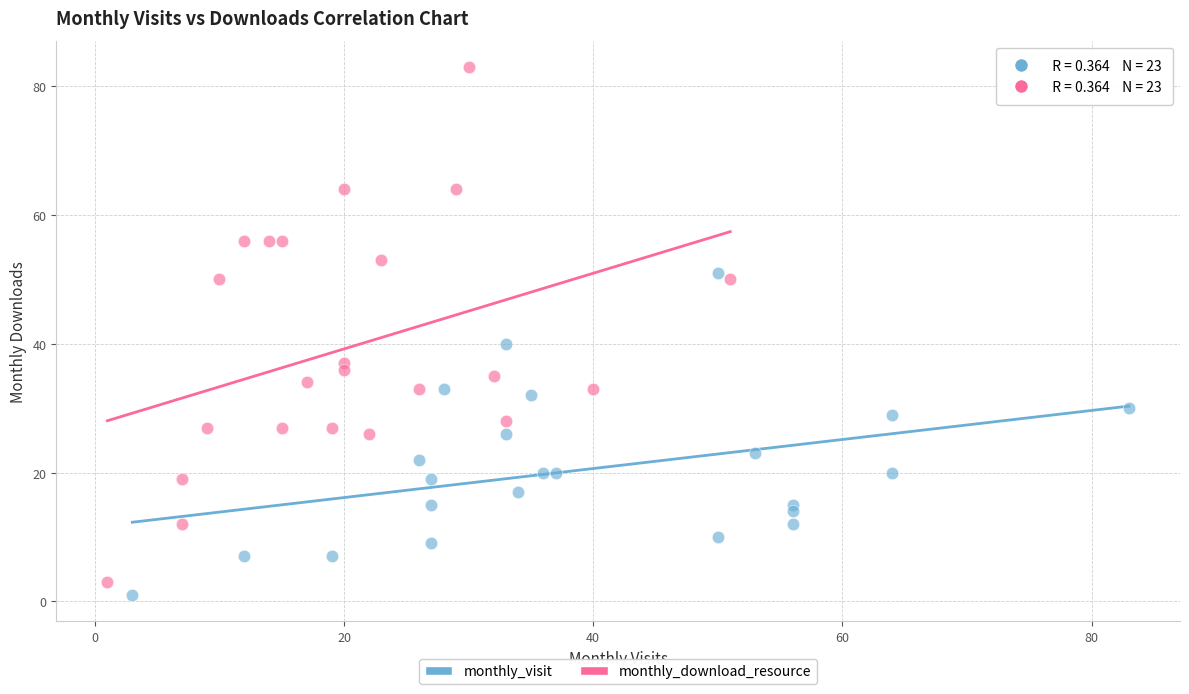

Which series contains the highest Y value?

monthly_download_resource